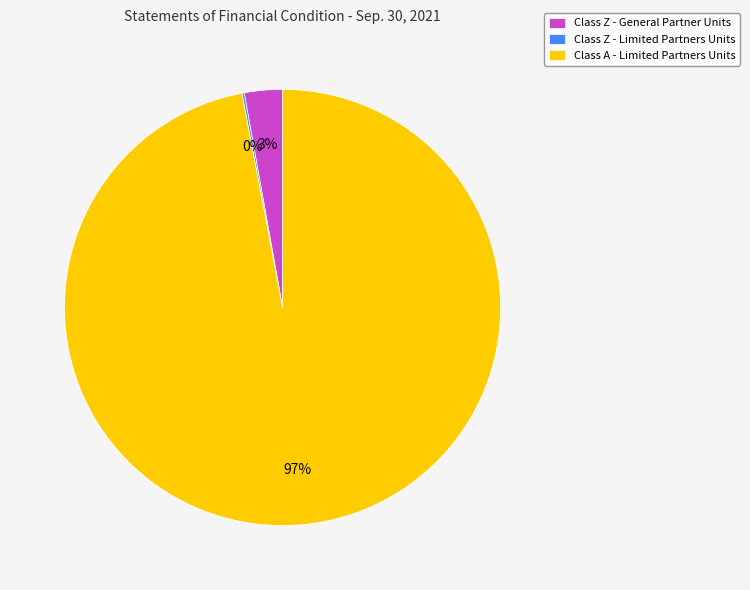

Does Class A - Limited Partners Units account for over 50% of the chart?

Yes